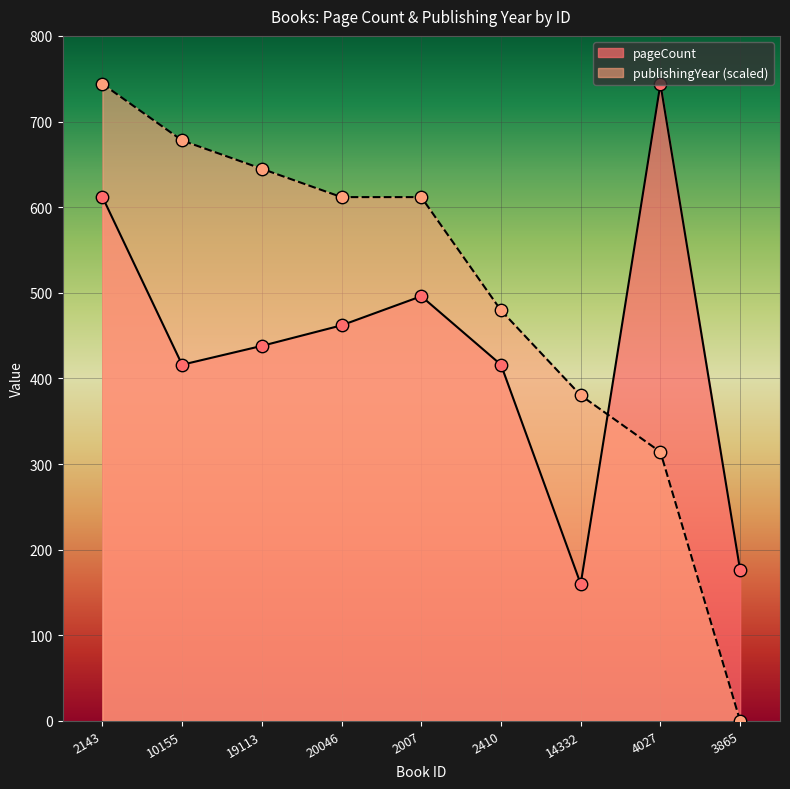

Which series contains the highest Y value?

pageCount